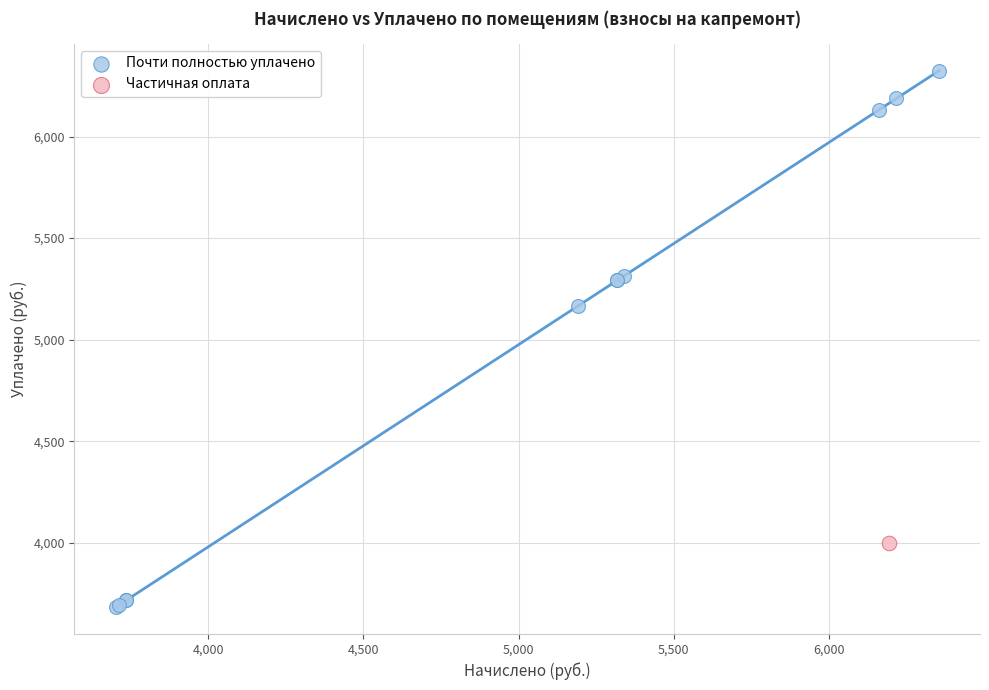

What are all the series names shown in the legend?

Почти полностью уплачено, Частичная оплата